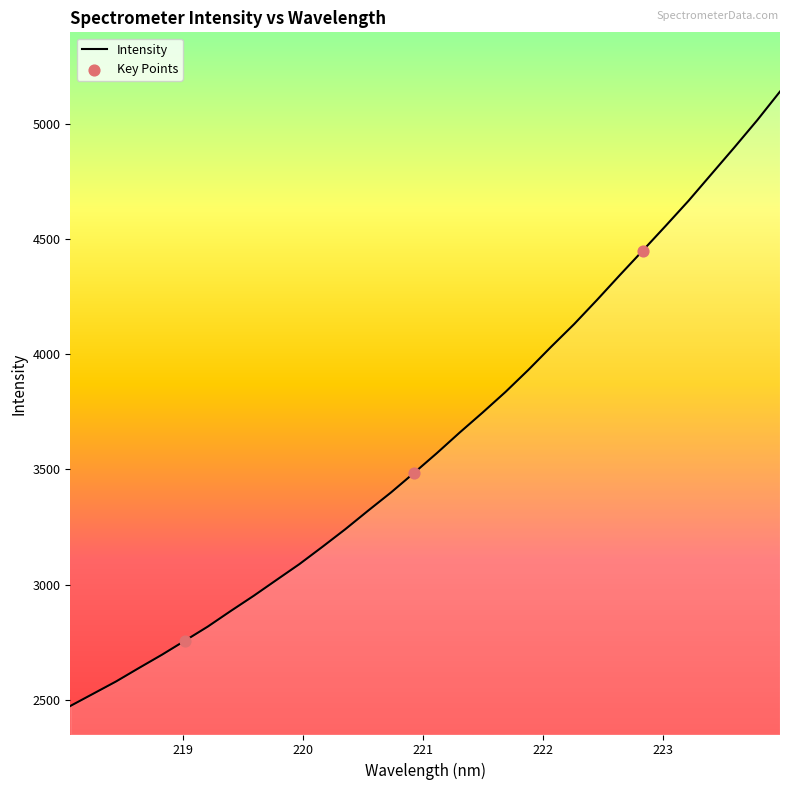

What is the difference between the maximum and minimum values?

2665.9